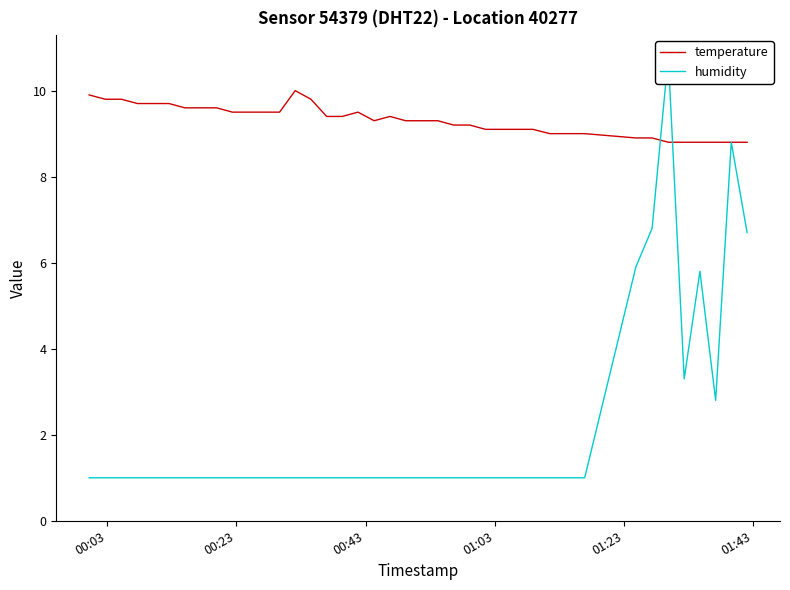

Which series ends up on top after the final intersection of humidity and temperature?

temperature